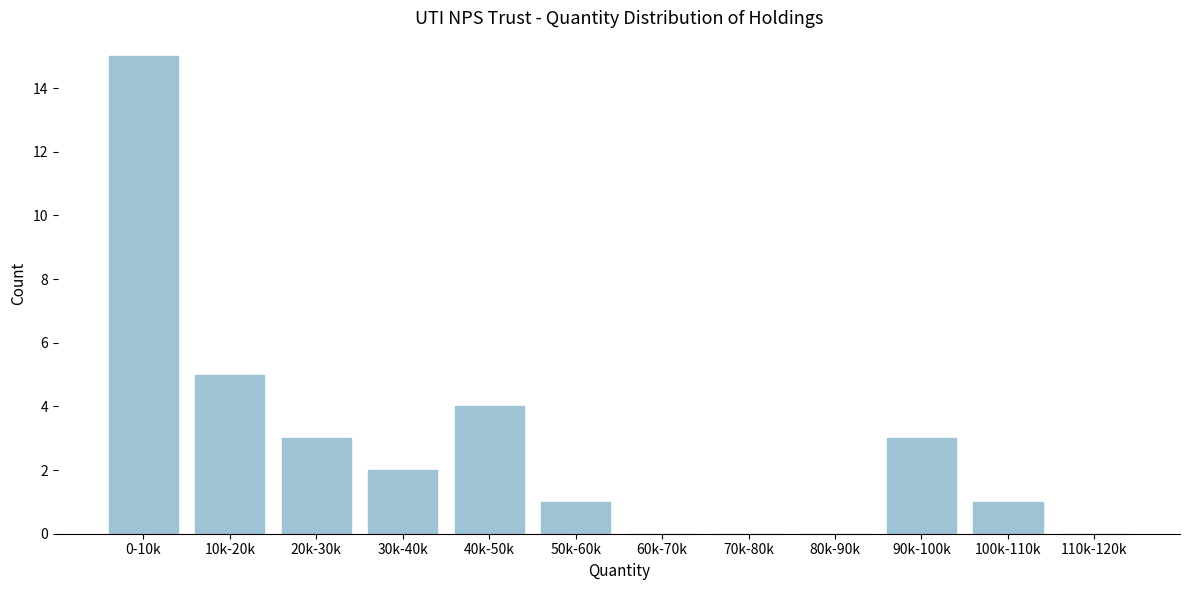

Reading right to left, what are all the values shown in this chart?

110k-120k=0	100k-110k=1	90k-100k=3	80k-90k=0	70k-80k=0	60k-70k=0	50k-60k=1	40k-50k=4	30k-40k=2	20k-30k=3	10k-20k=5	0-10k=15